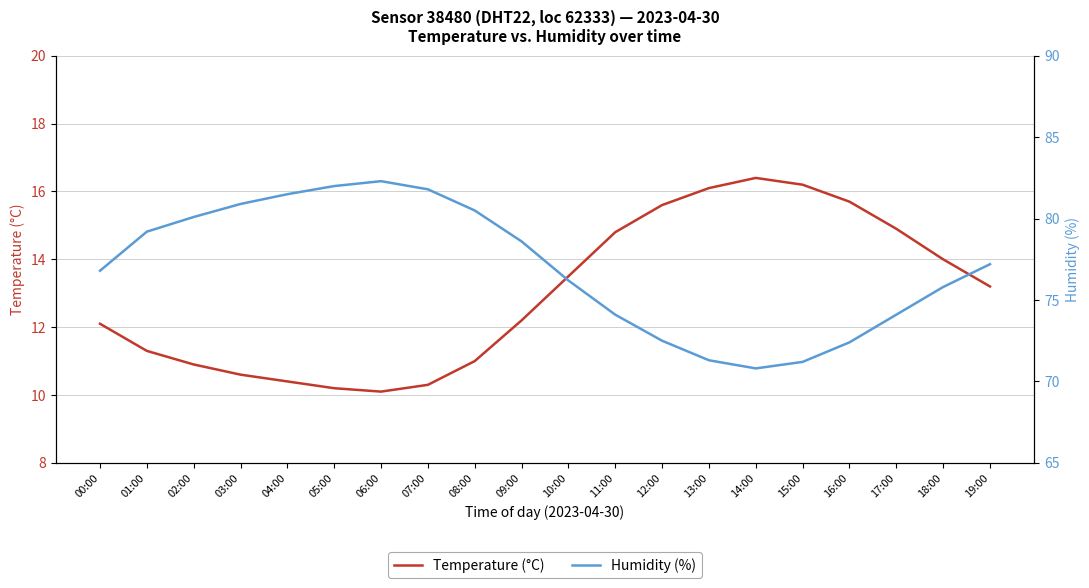

What is the value of the Temperature (°C) point at the 9th from the left?

11.0